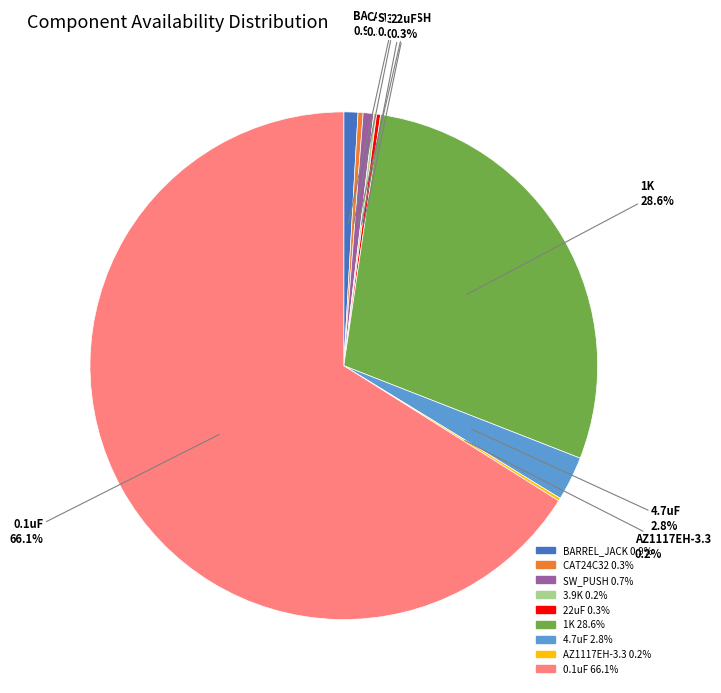

How much of the chart is everything except 1K?

71.4%